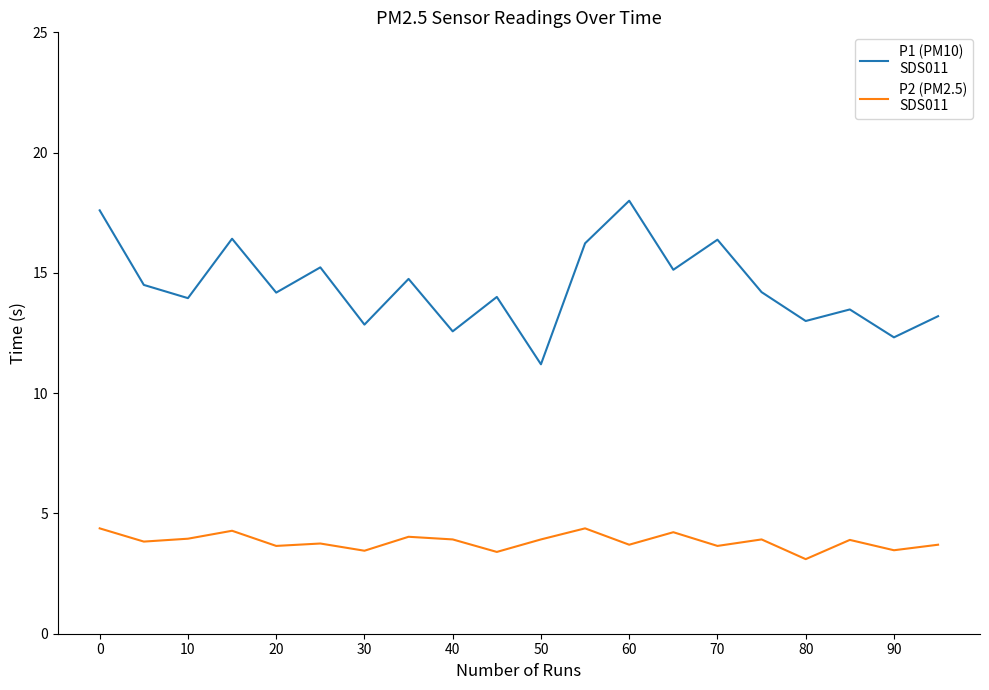

What is the greatest value displayed?

18.0